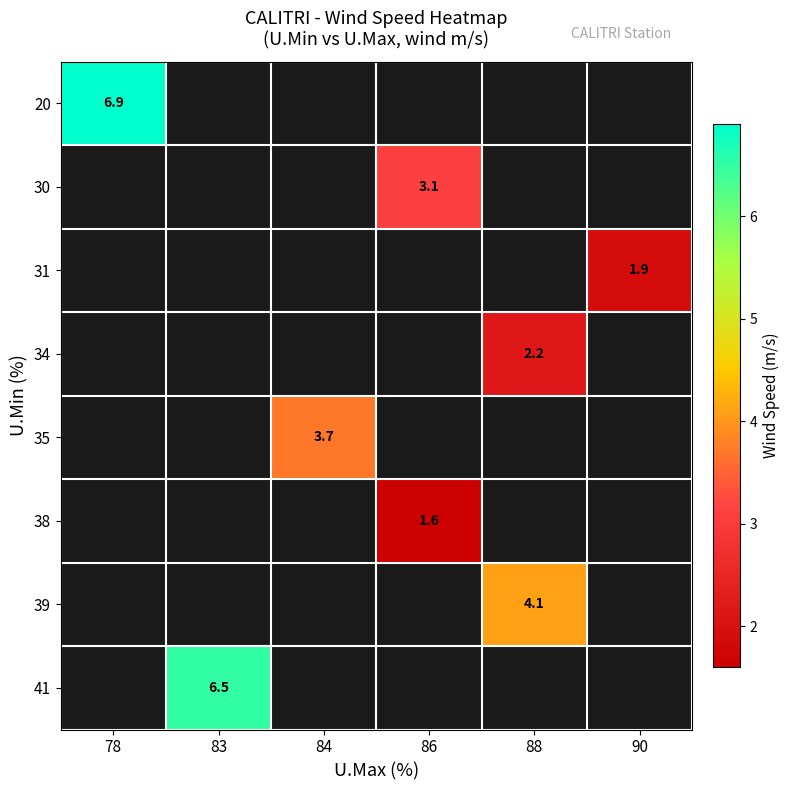

Is it true that 30 equals 2.1 at 86?

False